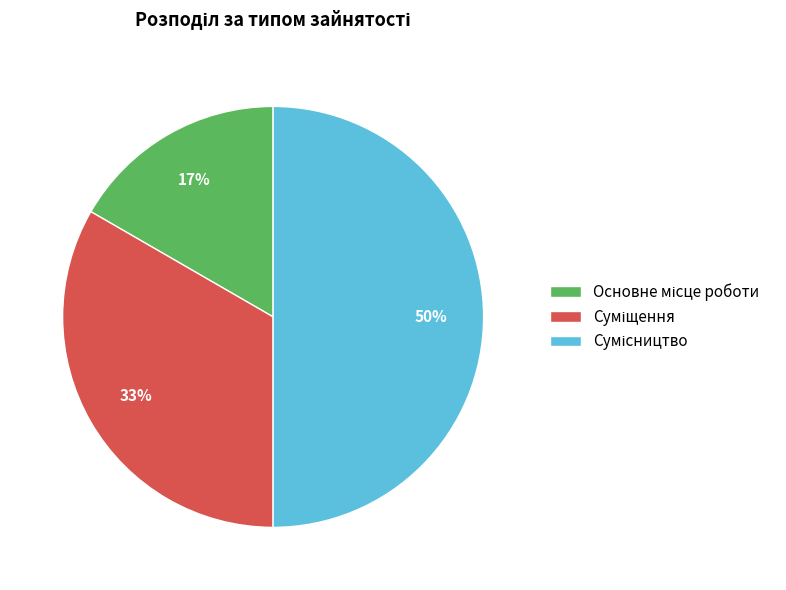

To the nearest percent, what is the difference between the largest and smallest slice percentages?

33%